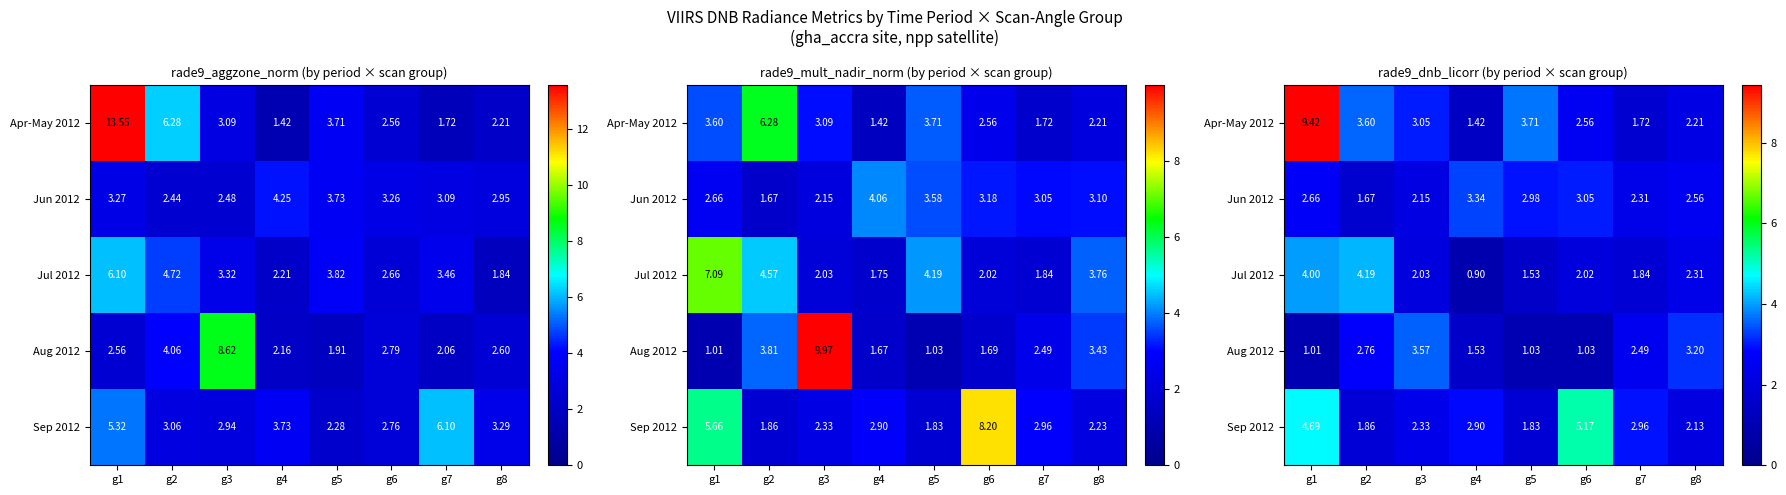

Is it true that Jun 2012 equals 3.0 at g5?

True